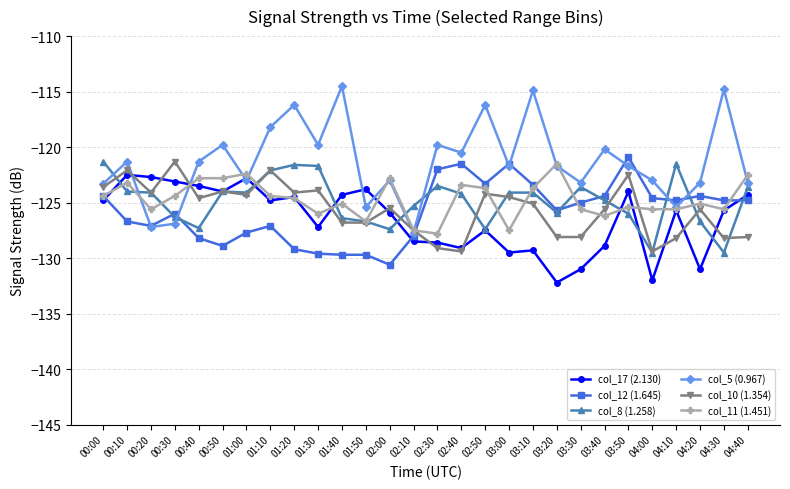

True or false: col_10 (1.354) and col_11 (1.451) intersect in this chart.

True